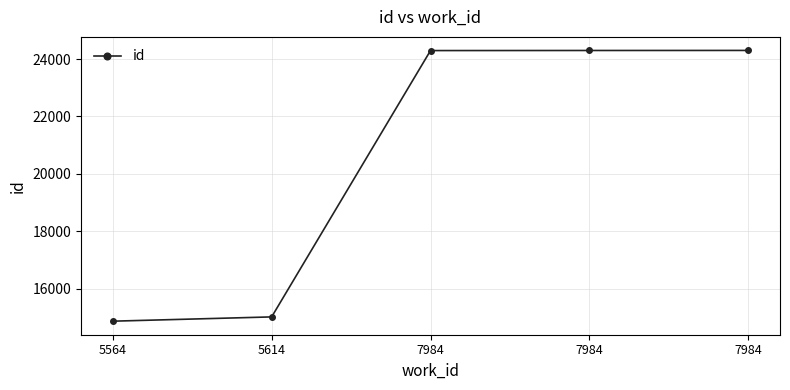

Is this an area chart (filled region under the line)?

No